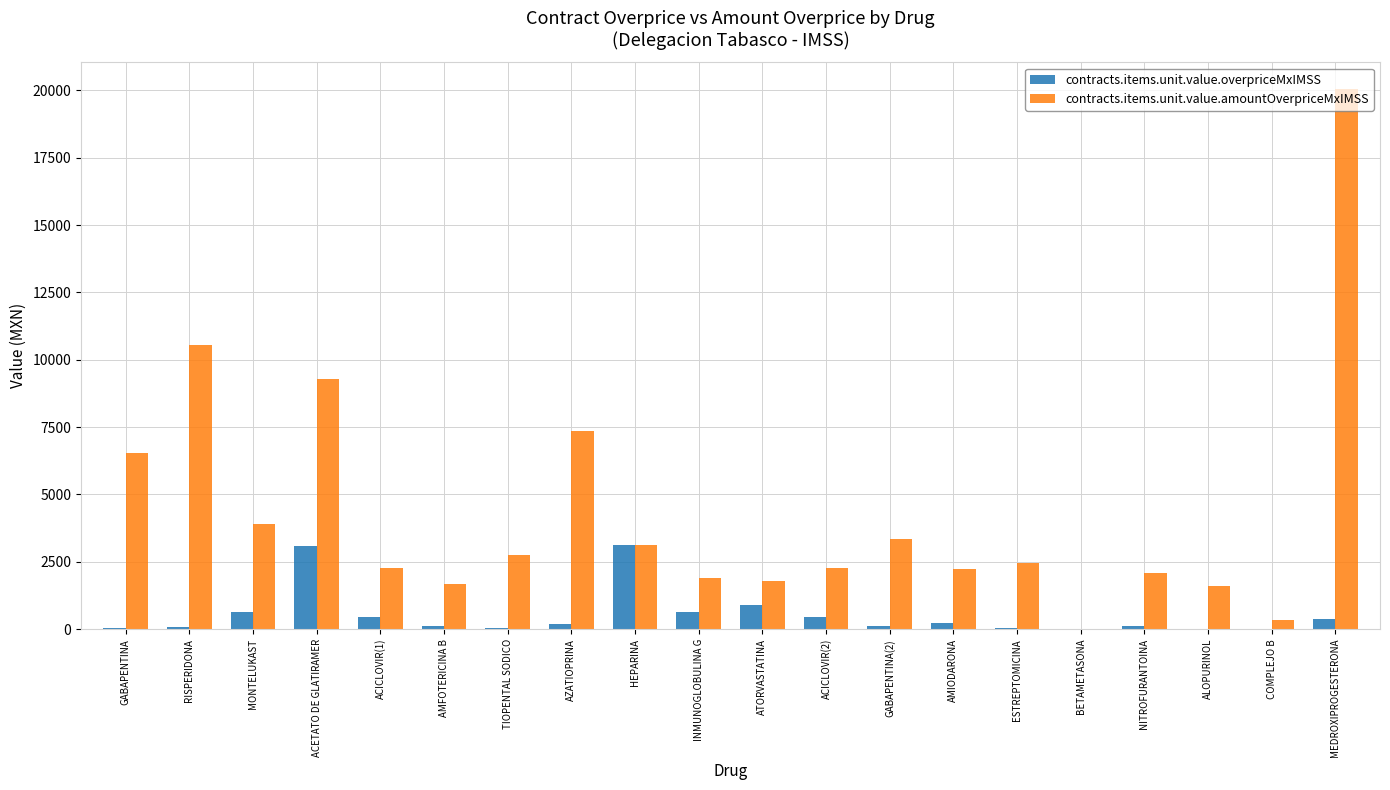

What is the maximum value shown in the chart?

20038.7